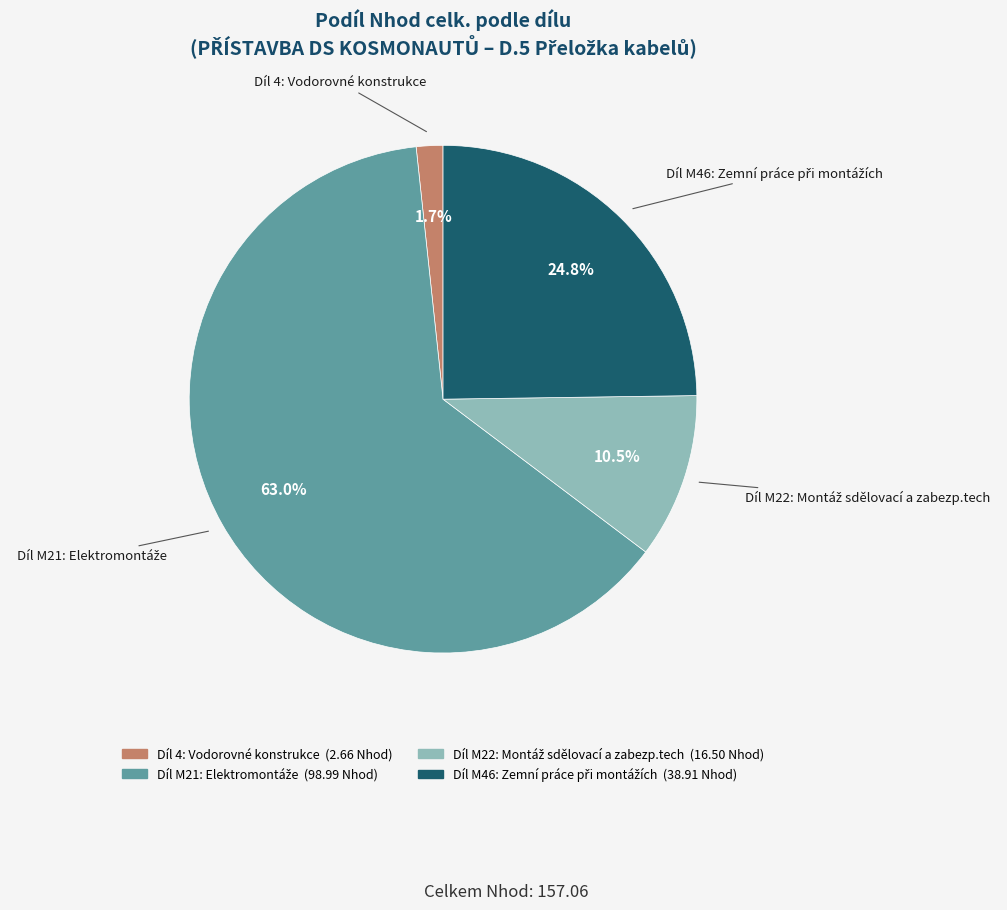

Count the number of slices in the pie.

4